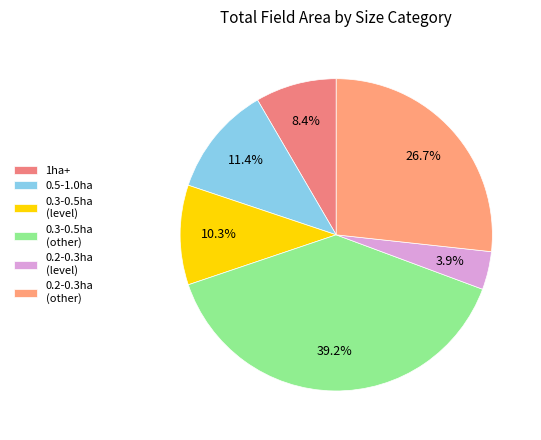

Is there any slice that represents more than half of the pie?

No